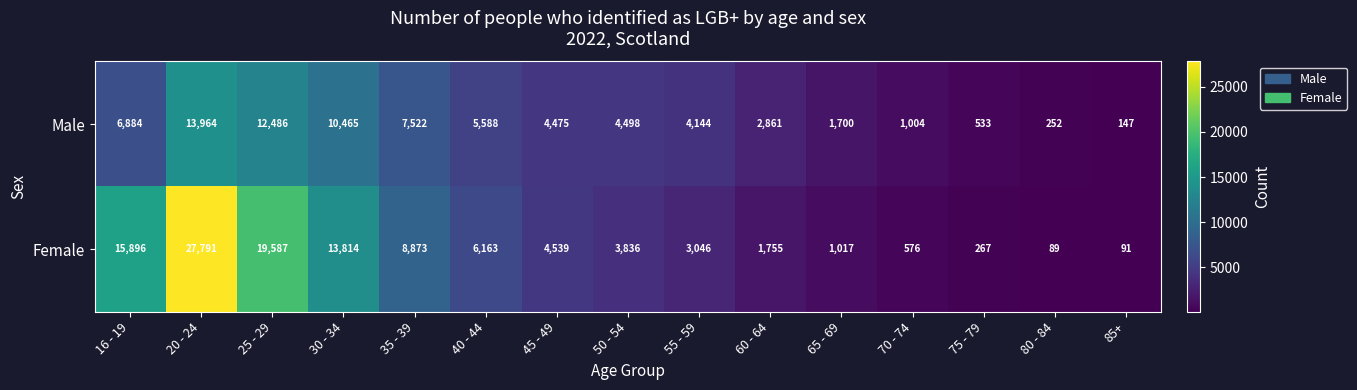

List the series in order of their overall mean, lowest first.

Male, Female